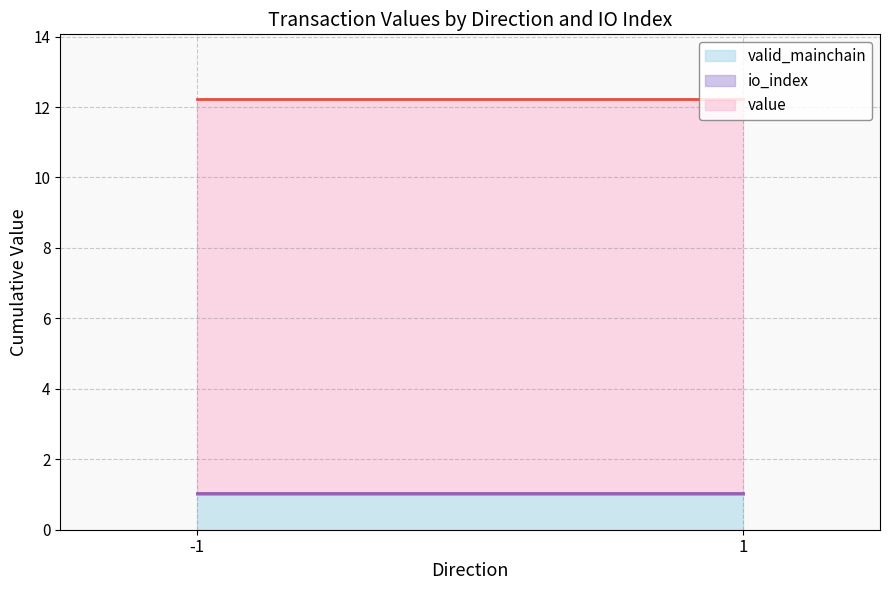

True or false: value has a value of 11.2 at 1 (io_index=1).

True